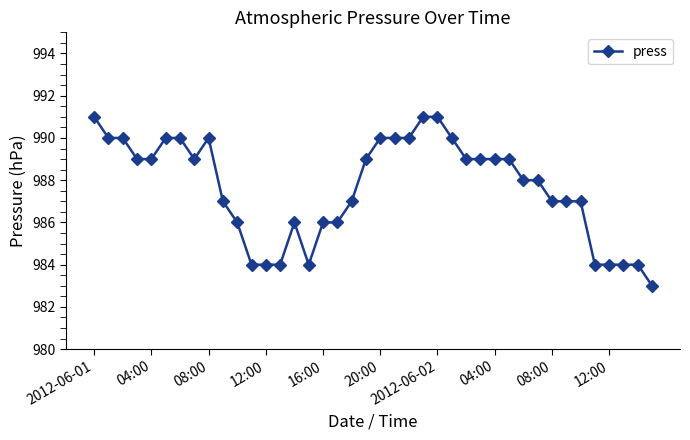

What is the sum of all values?

39505